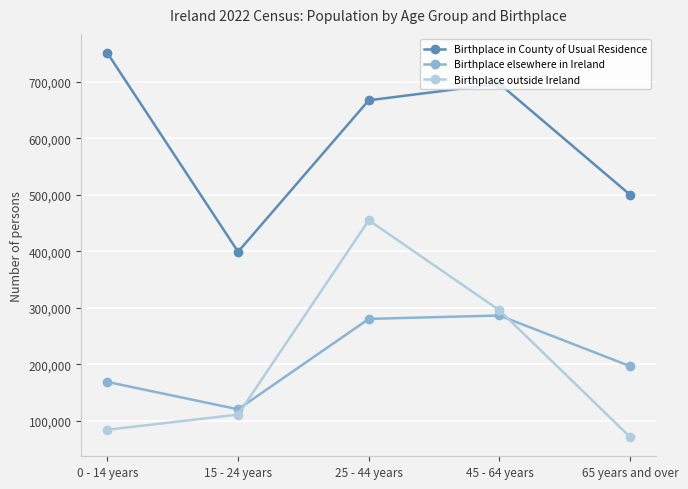

Rank the categories by Birthplace elsewhere in Ireland value from highest to lowest.

45 - 64 years, 25 - 44 years, 65 years and over, 0 - 14 years, 15 - 24 years